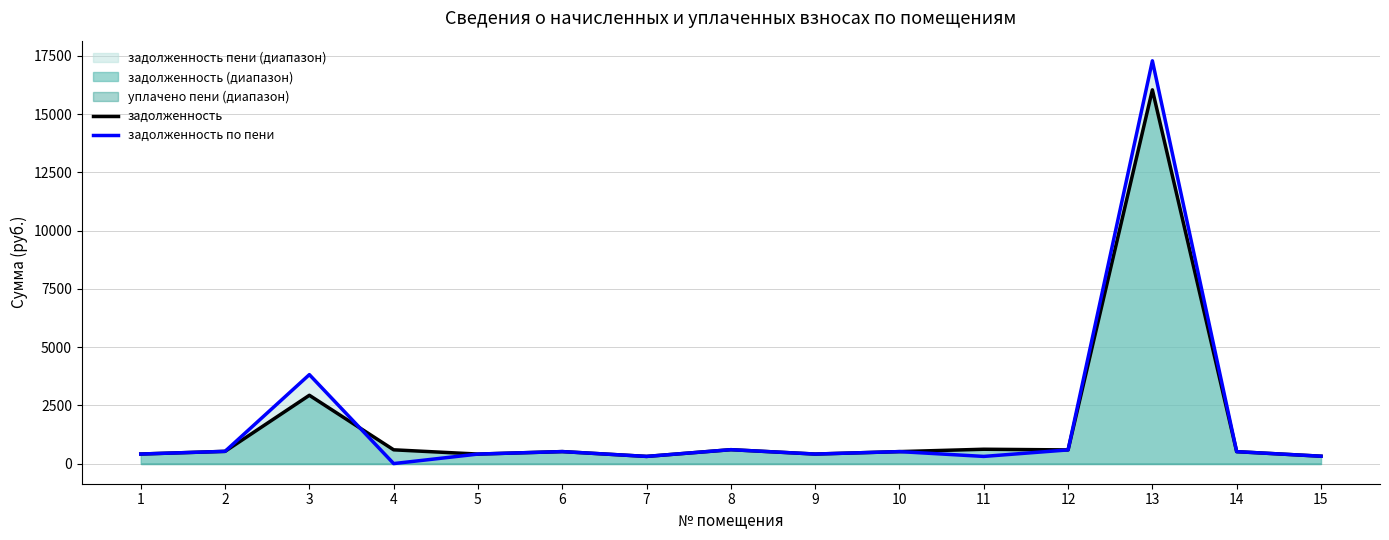

True or false: задолженность and задолженность по пени cross at least once.

True